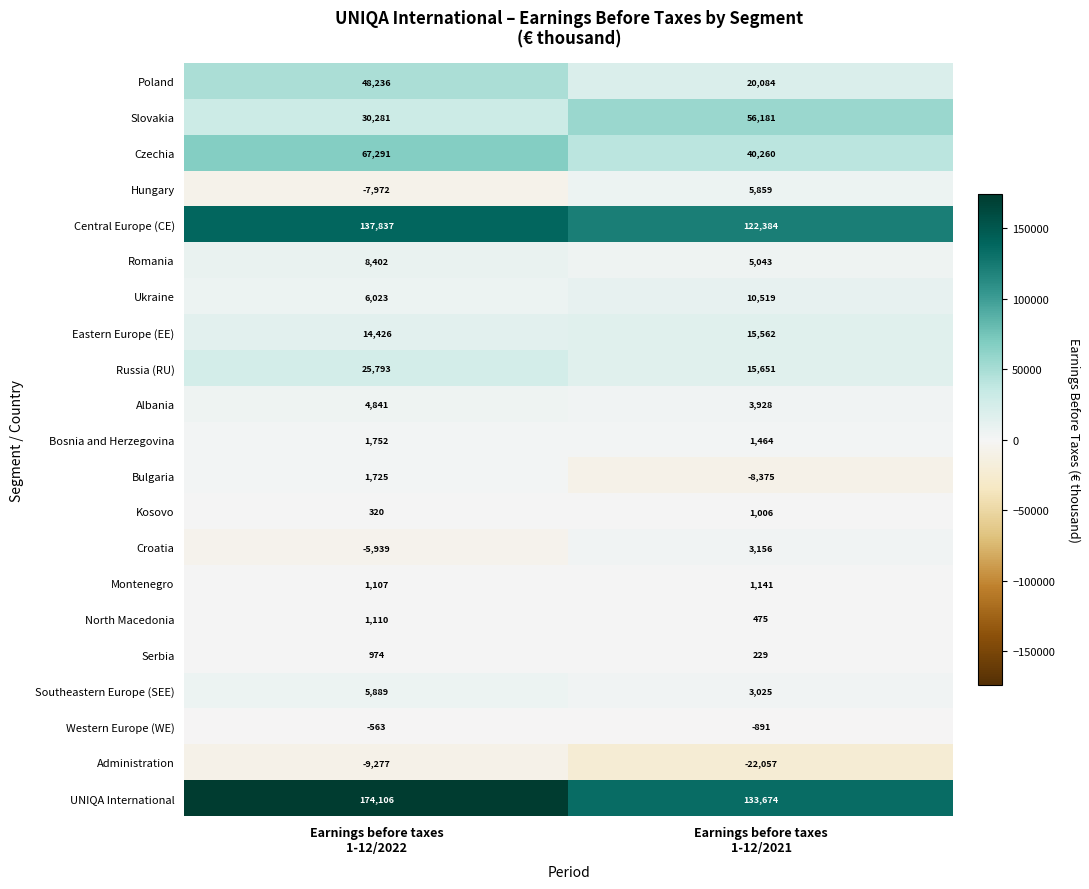

Which category has the lowest value across all series?

Earnings before taxes
1-12/2021